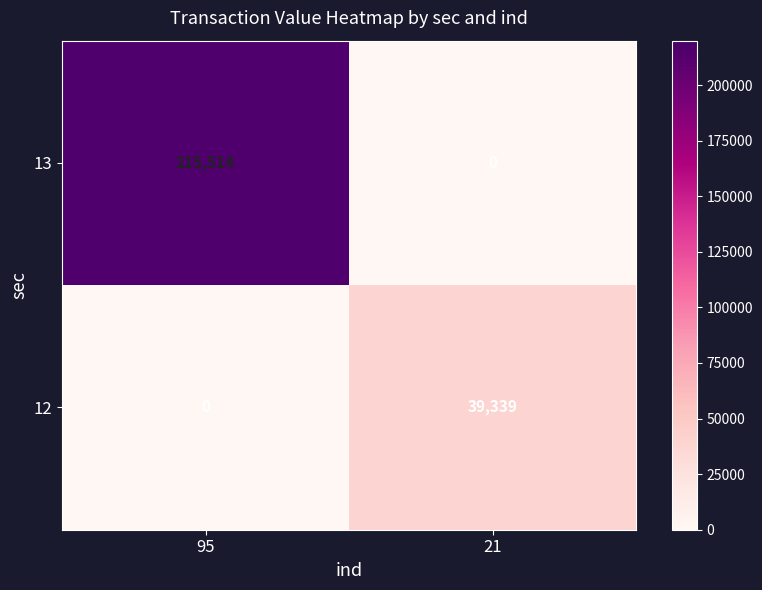

At which category is the sum across all series the highest?

95